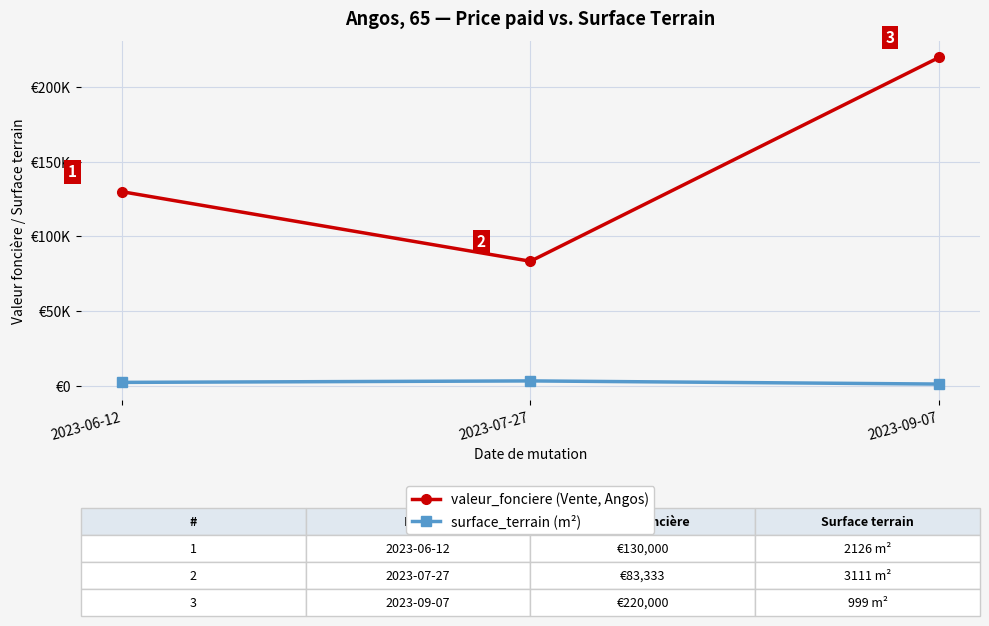

The value of valeur_fonciere (Vente, Angos) at 2023-06-12 is 130000.0. True or false?

True